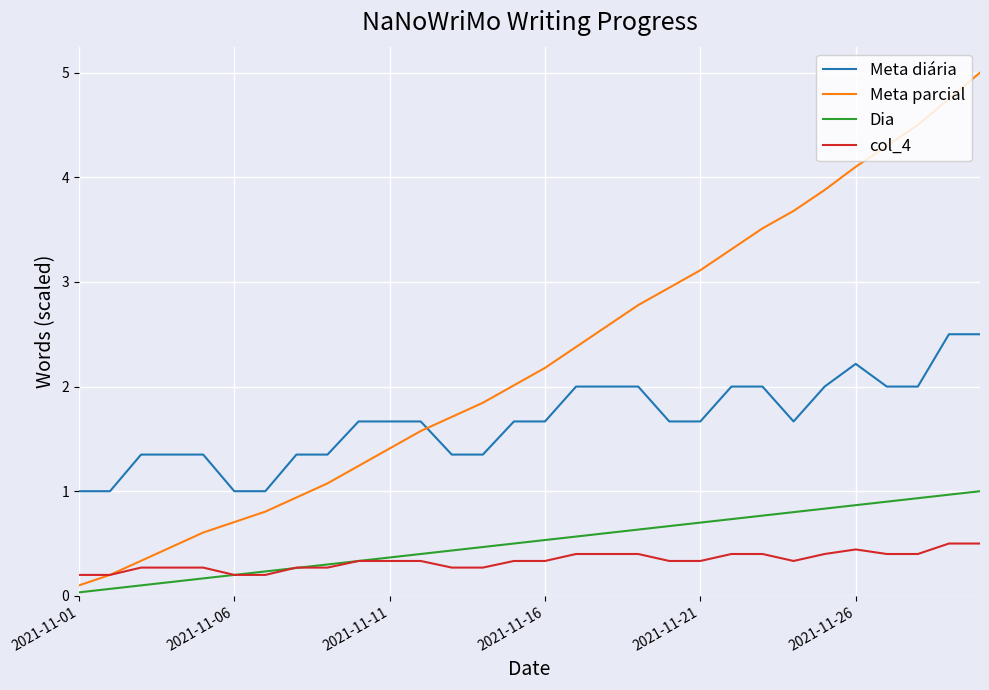

True or false: col_4 and Meta diária intersect in this chart.

False